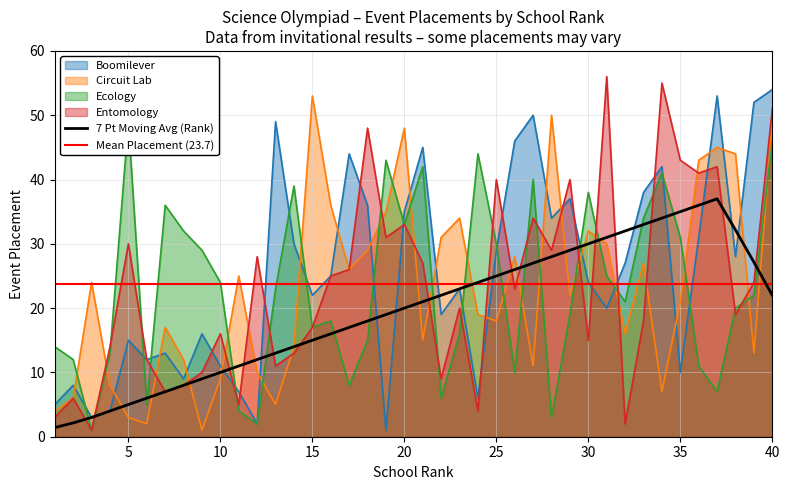

Between 29 and 24, which is larger?

29